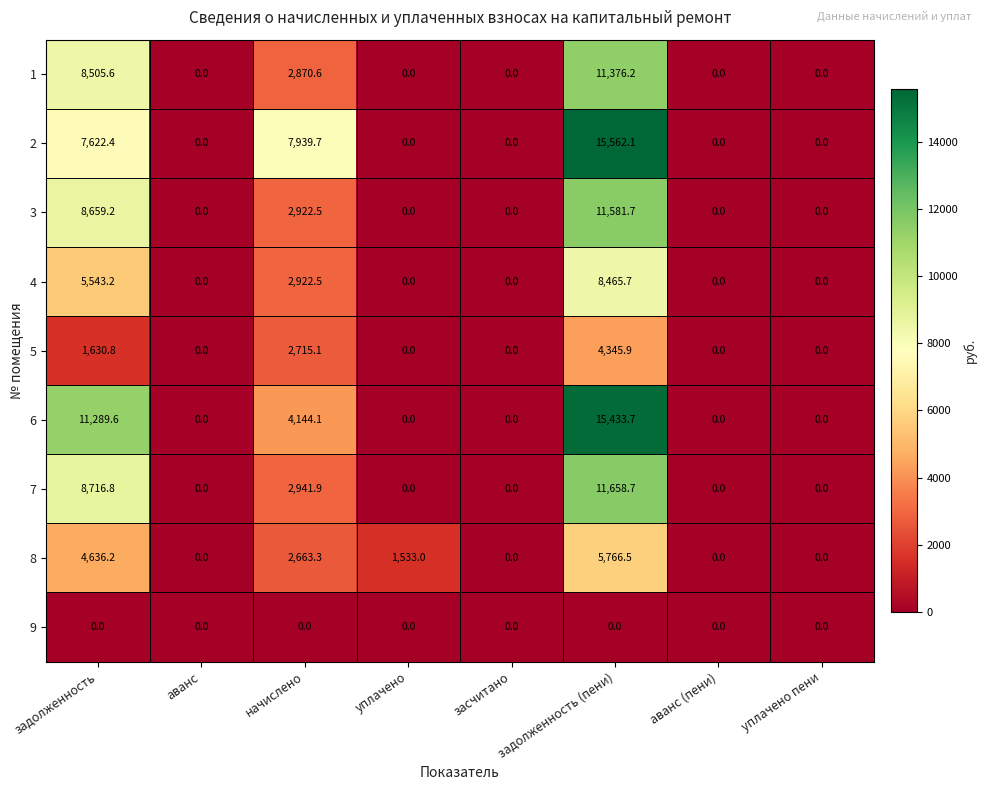

What is the difference between the maximum and second lowest values in the 1 series?

11376.2